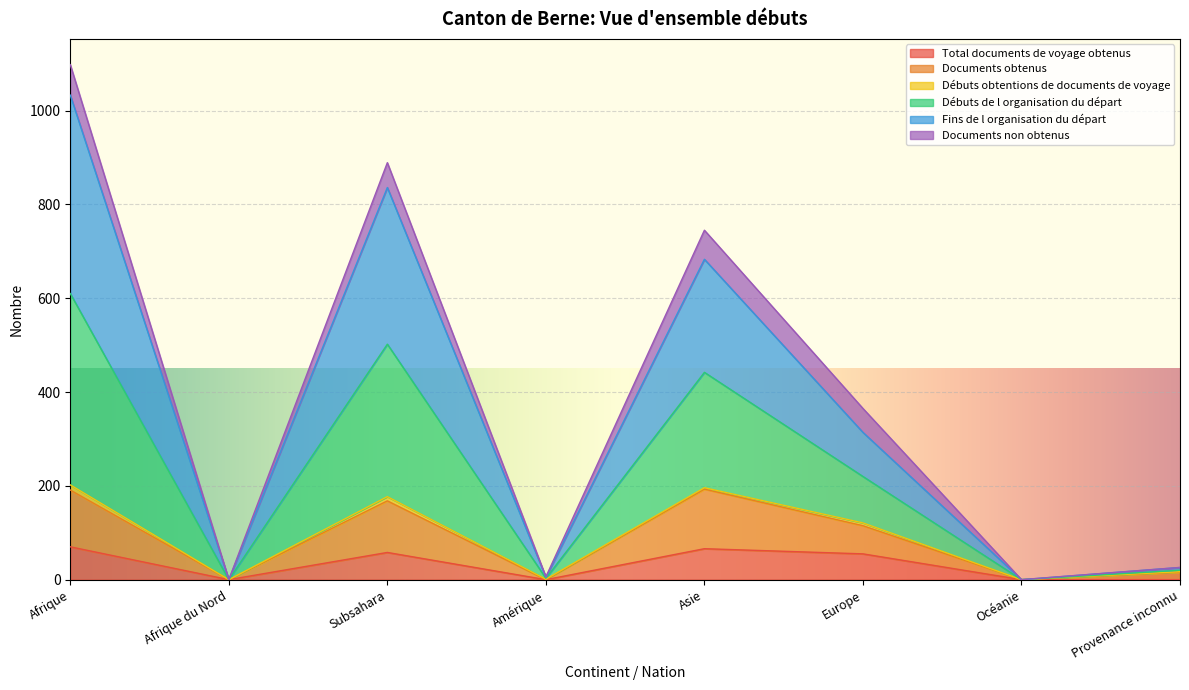

Which has a higher value, Subsahara or Asie?

Asie